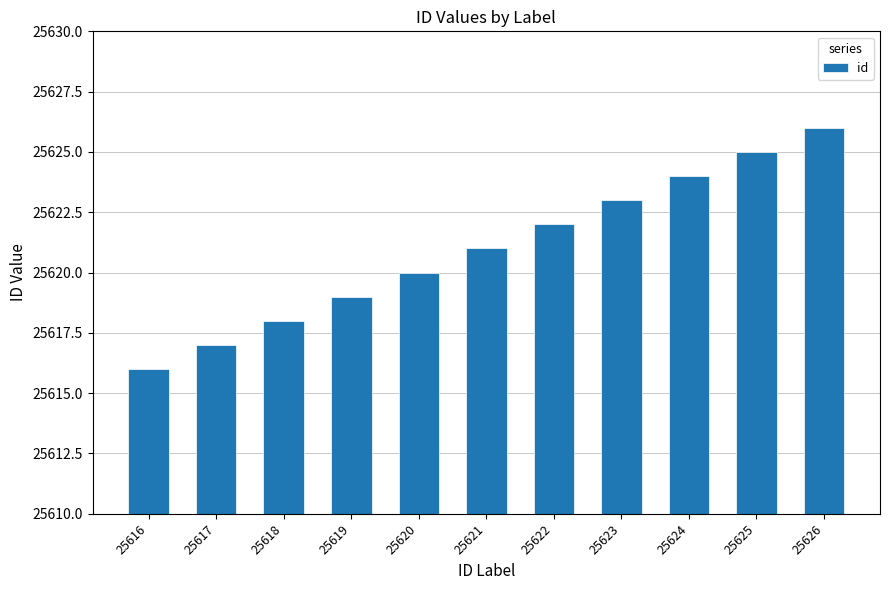

What is the maximum value shown in the chart?

25626